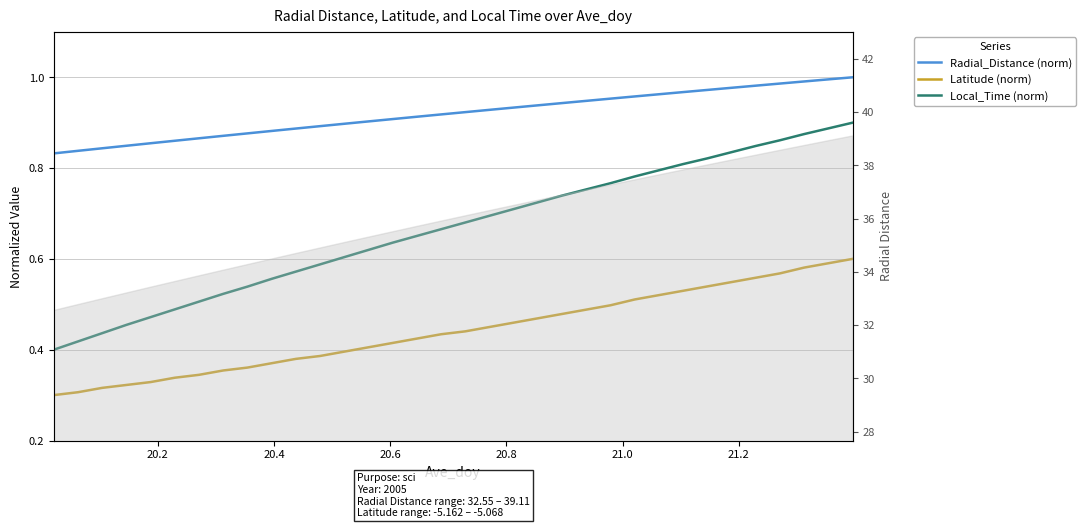

What is the sum of all Local_Time (norm) values?

22.6